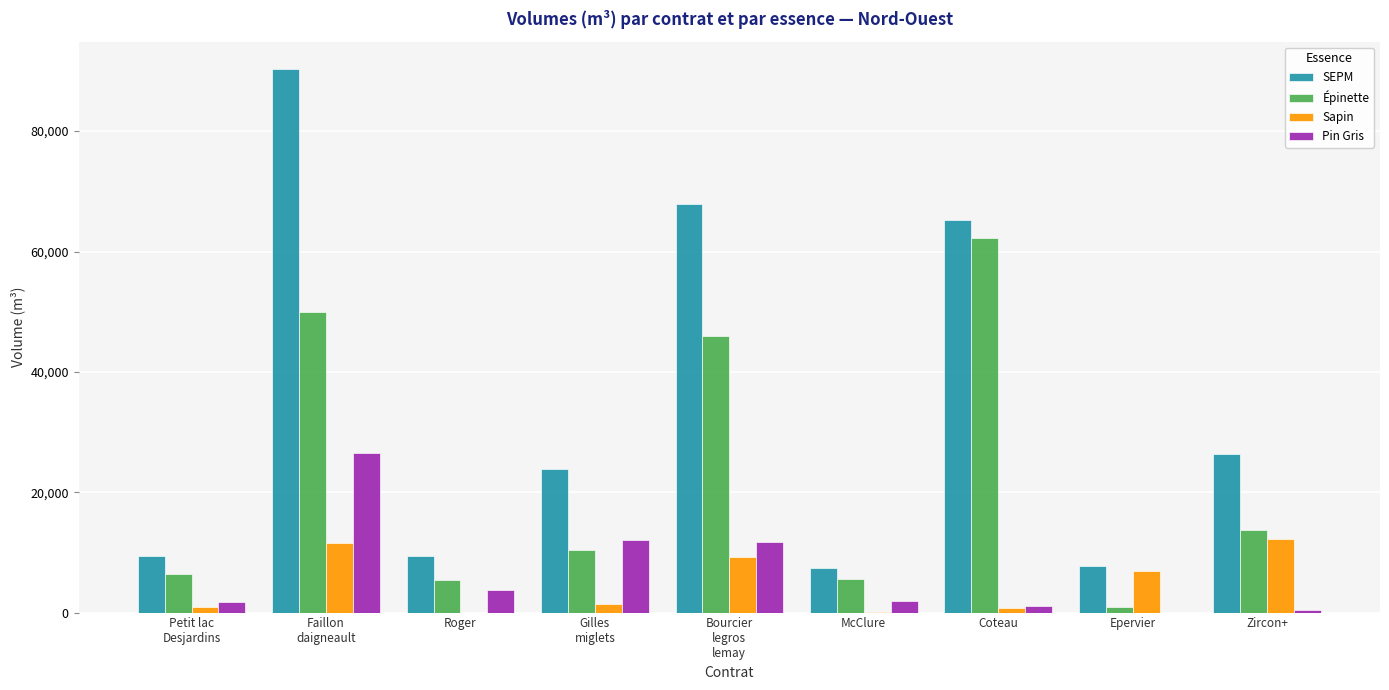

What is the maximum value shown in the chart?

90350